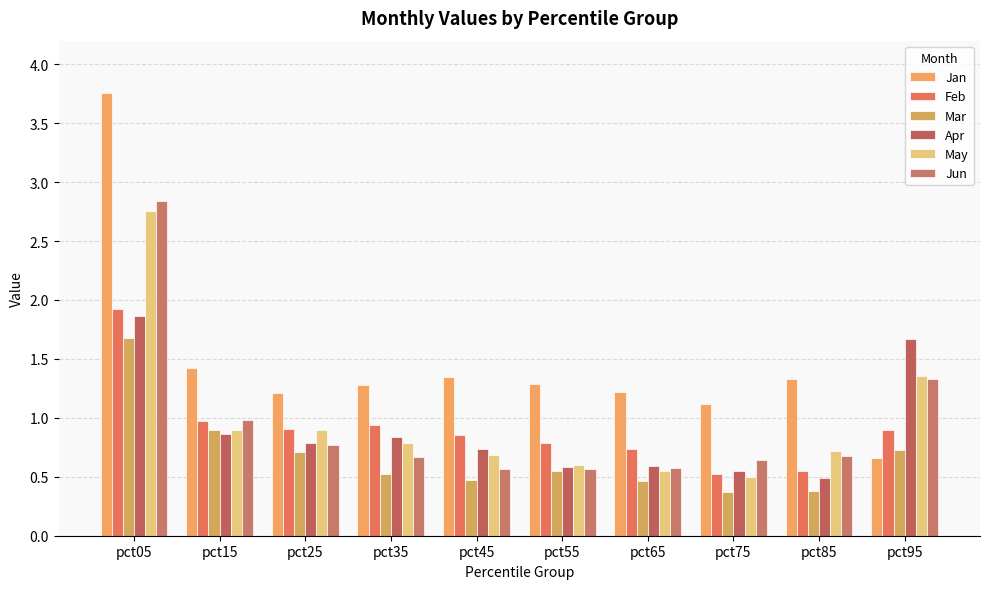

Count the number of categories in the chart.

10